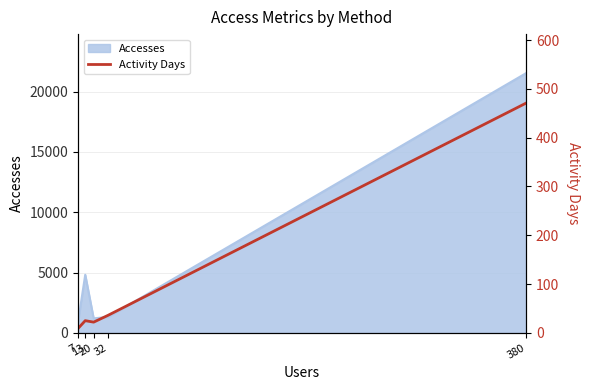

The value at 20 is 22. True or false?

True